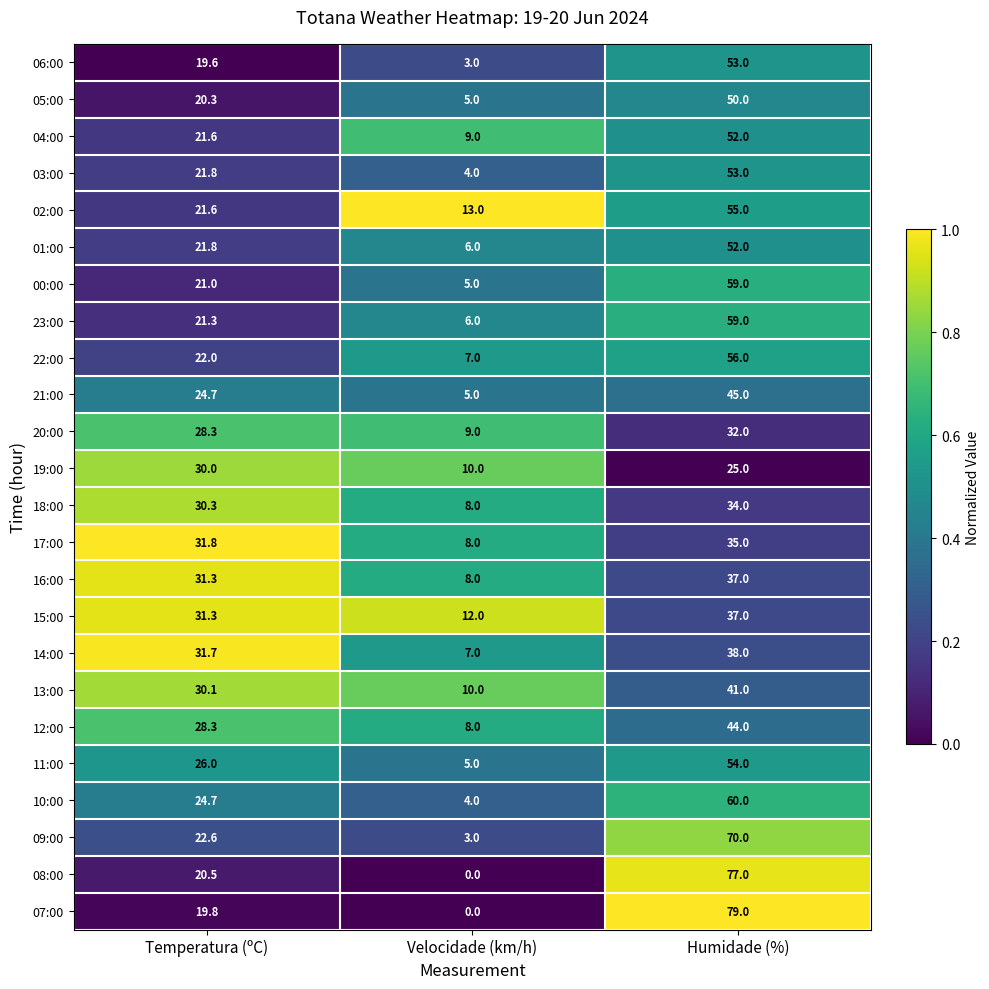

What is the approximate value of 20:00 at Temperatura (ºC)?

28.3